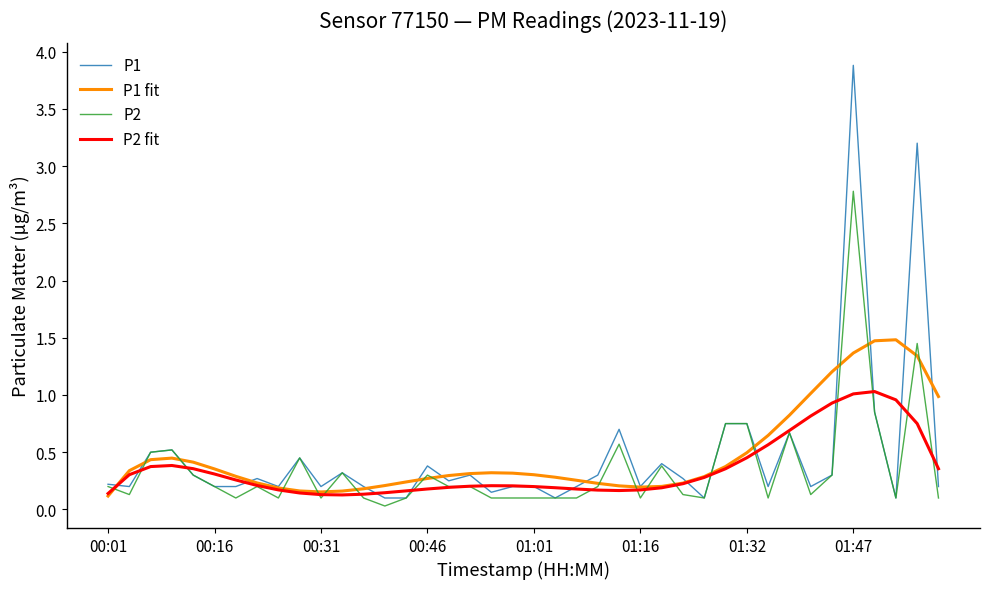

Which series has the largest range (max minus min)?

P1